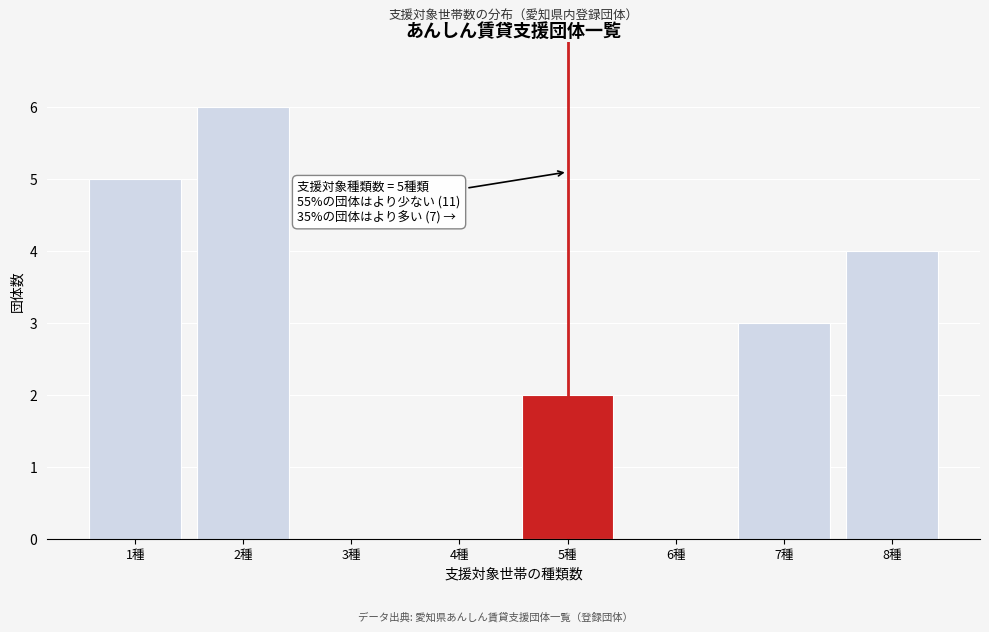

Over which range of the x-axis is the bar tallest?

1.5 to 2.5